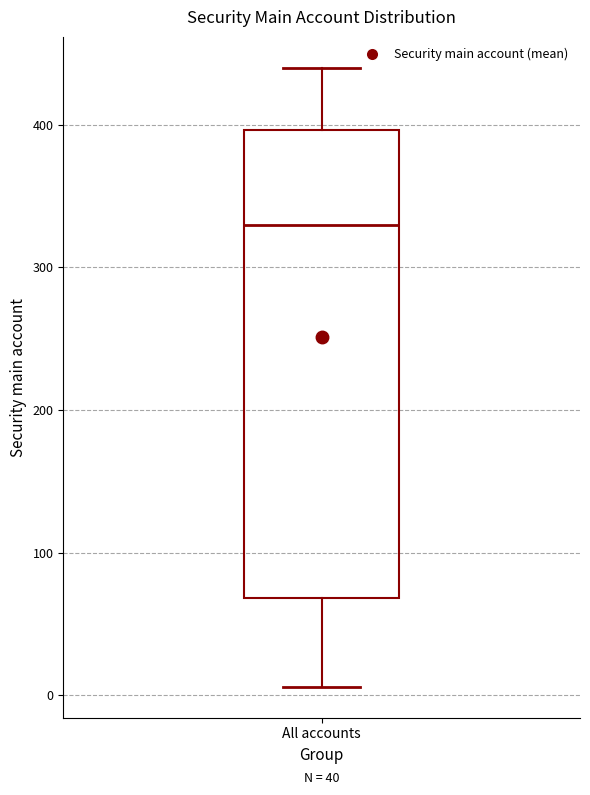

Transcribe this box plot: give where the median line is, the range the box spans, and where the two whiskers end, as read against the y-axis. The values are not printed on the chart, so give them approximately, as read against the axis.

median 330, box 70 to 400, whiskers 10 to 440